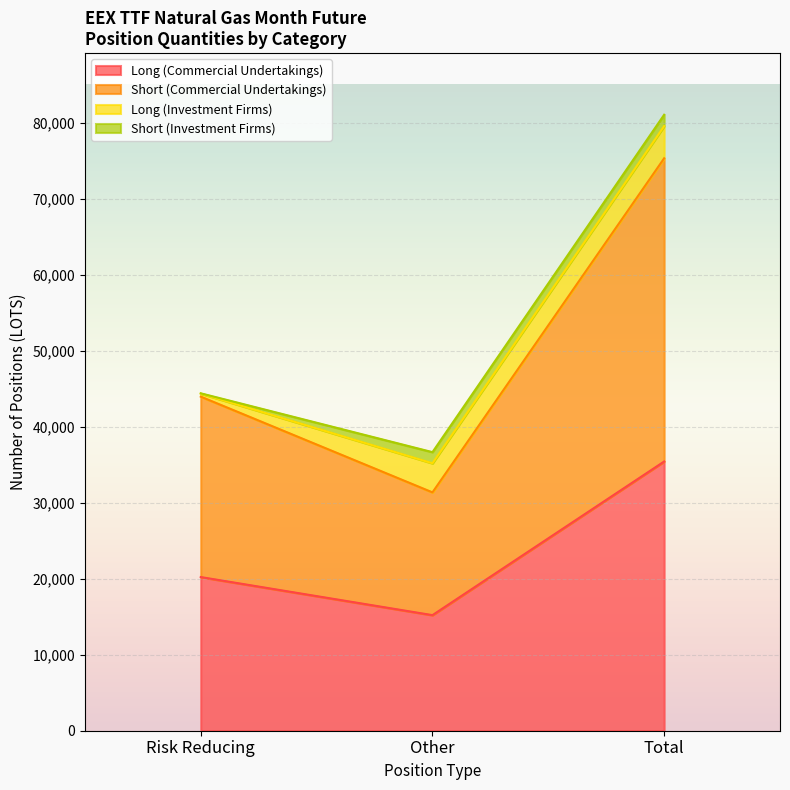

What is the minimum value for Long (Commercial Undertakings)?

15204.8